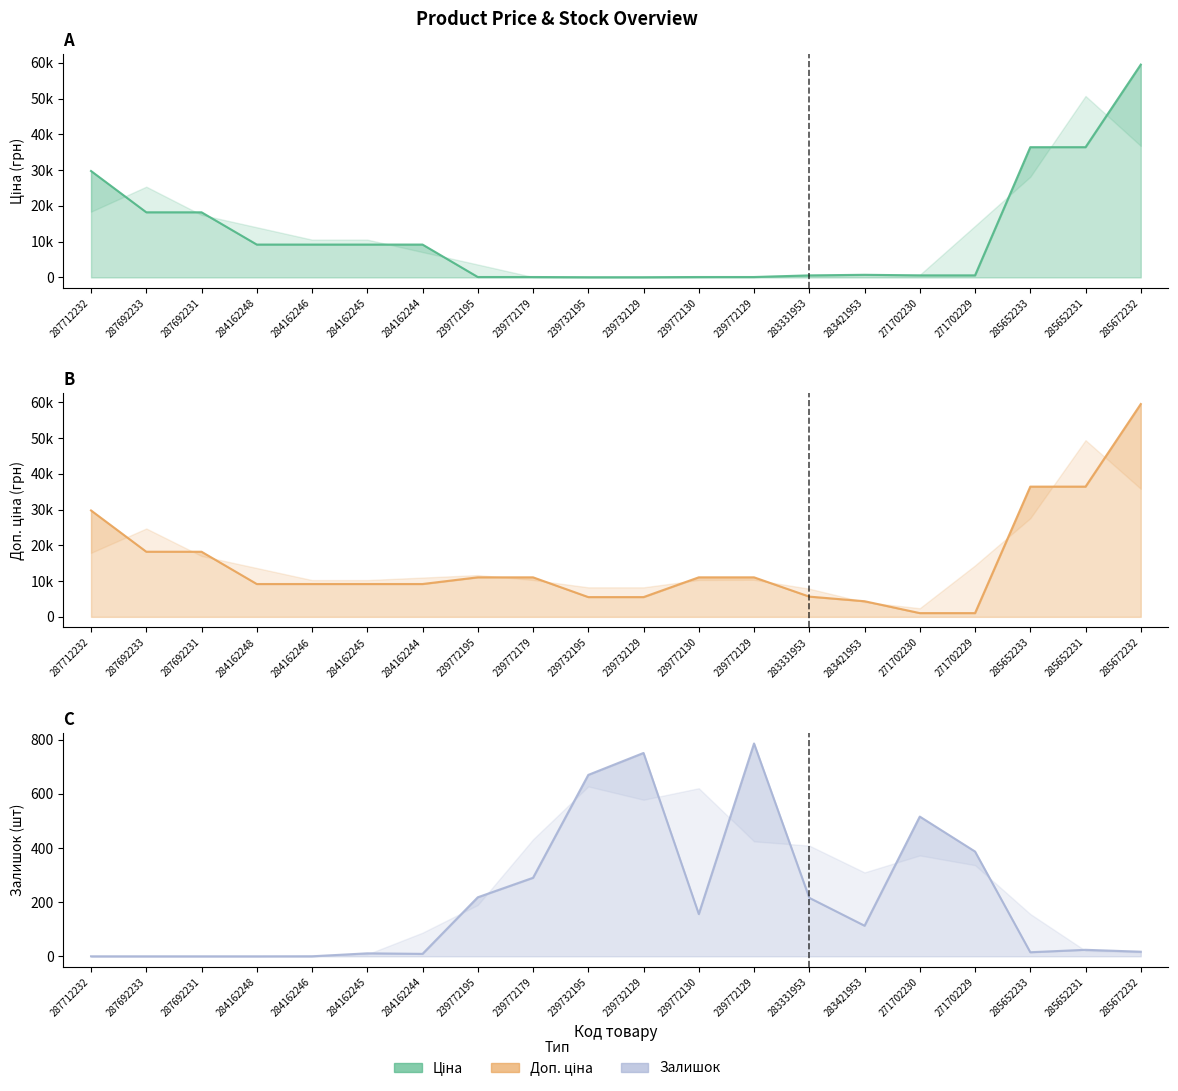

At which label does Доп. ціна first exceed 11055?

287712232